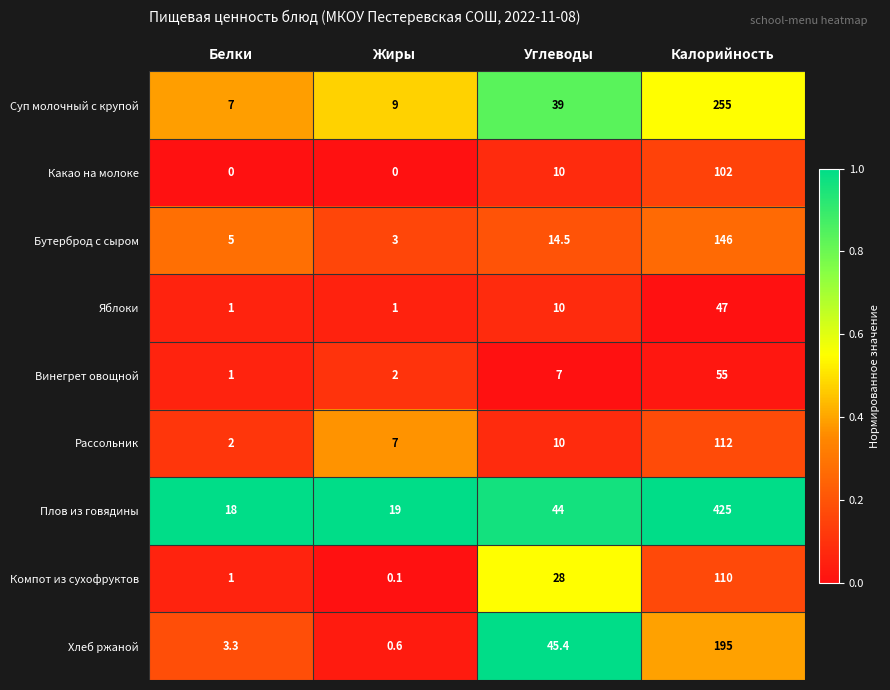

Which category has the highest value in the Винегрет овощной series?

Калорийность